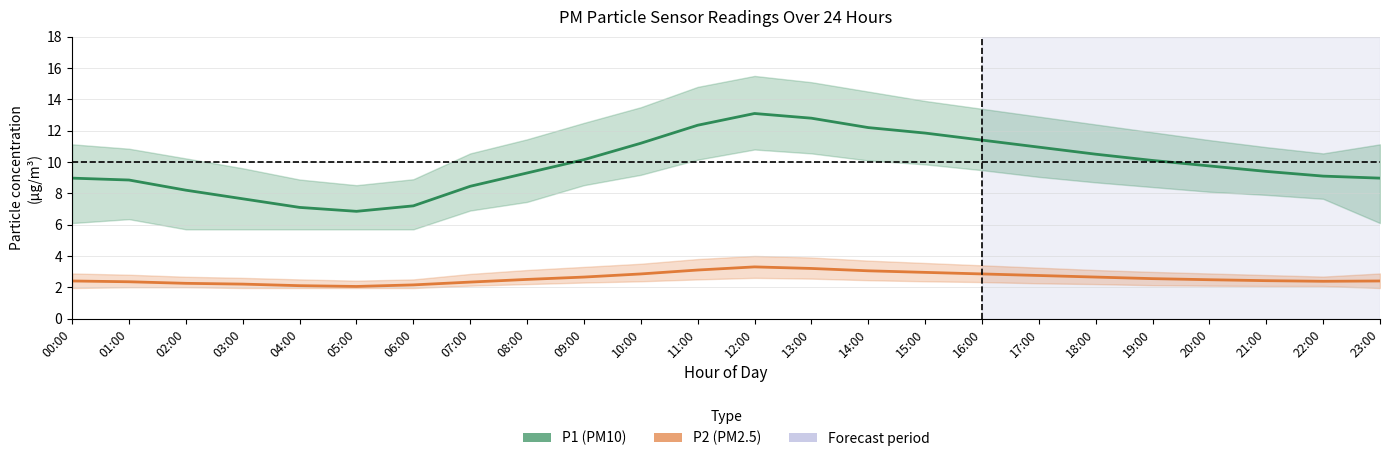

Reading left to right, transcribe all the data shown in this chart.

P1 (PM10): 9.0	8.8	8.2	7.7	7.1	6.8	7.2	8.4	9.3	10.2	11.2	12.3	13.1	12.8	12.2	11.8	11.4	10.9	10.5	10.1	9.8	9.4	9.1	9.0
P2 (PM2.5): 2.4	2.4	2.2	2.2	2.1	2.0	2.1	2.3	2.5	2.6	2.9	3.1	3.3	3.2	3.0	3.0	2.9	2.8	2.6	2.5	2.5	2.4	2.4	2.4